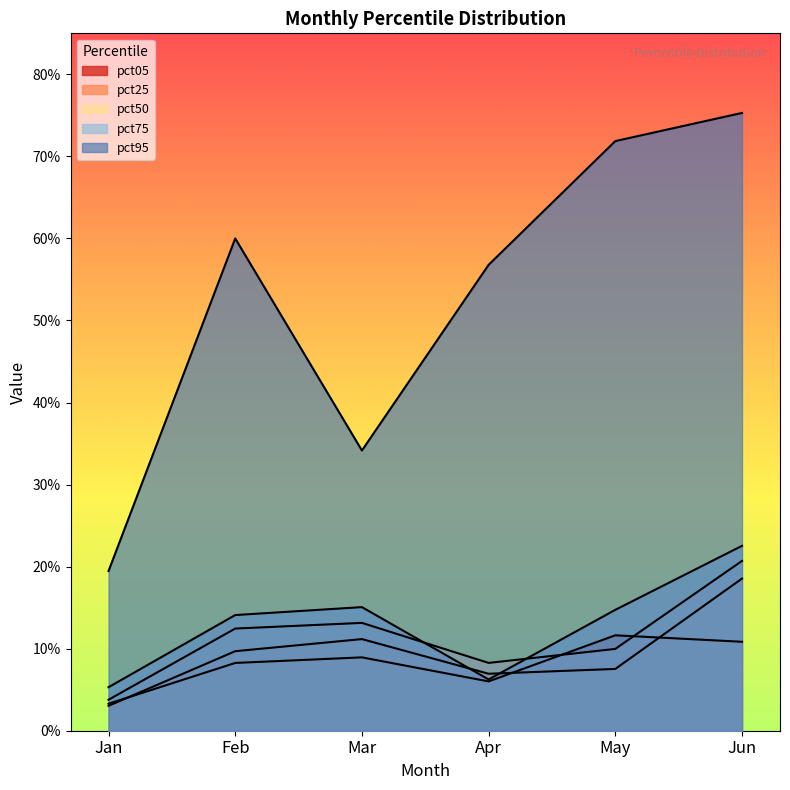

How many times do pct05 and pct50 cross each other?

2